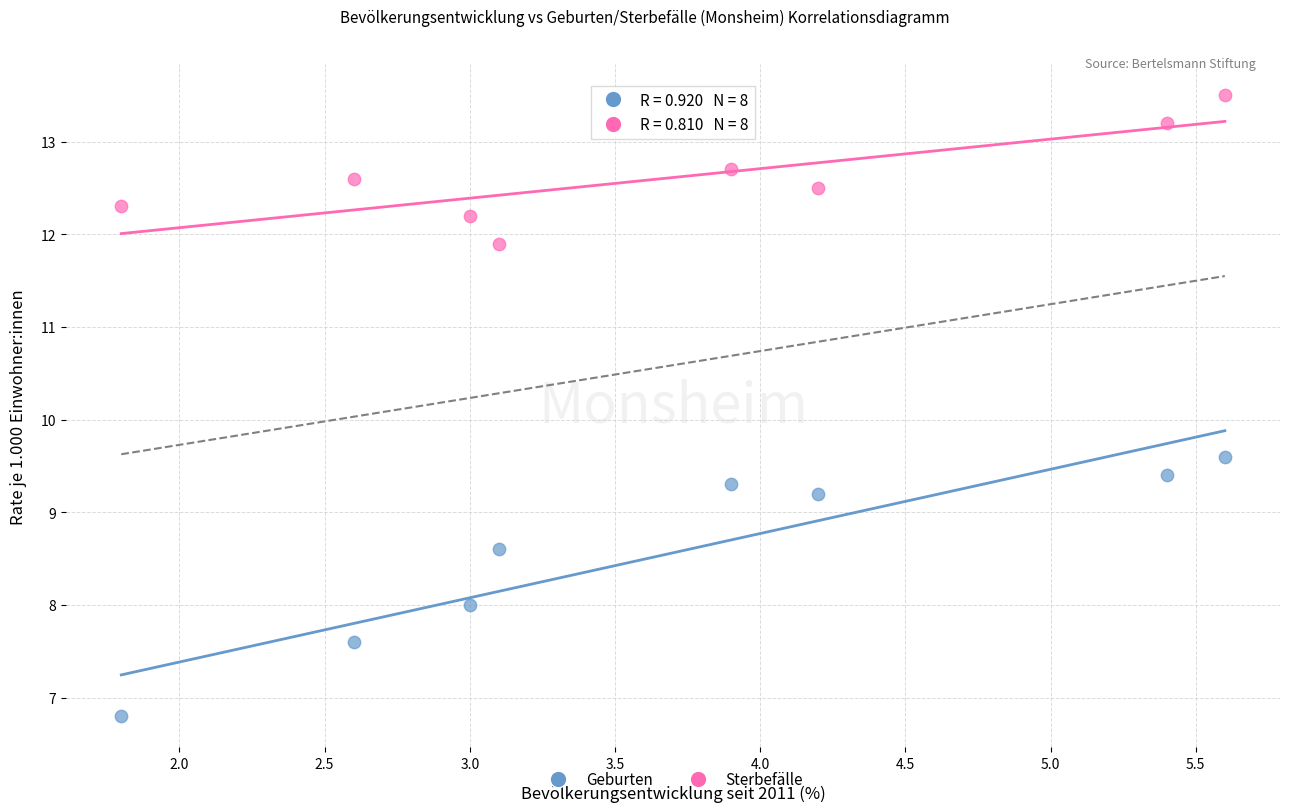

Which series has the widest spread of Y values?

Geburten